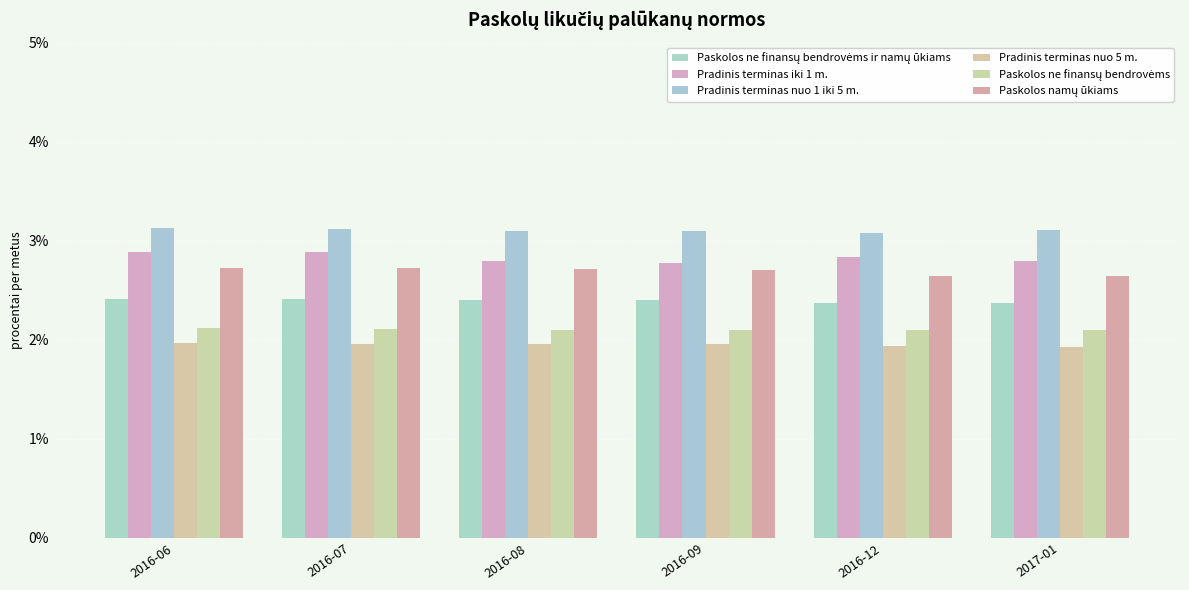

Is the value of Pradinis terminas iki 1 m. at 2016-12 greater than the value of Pradinis terminas nuo 5 m. at 2016-07?

Yes